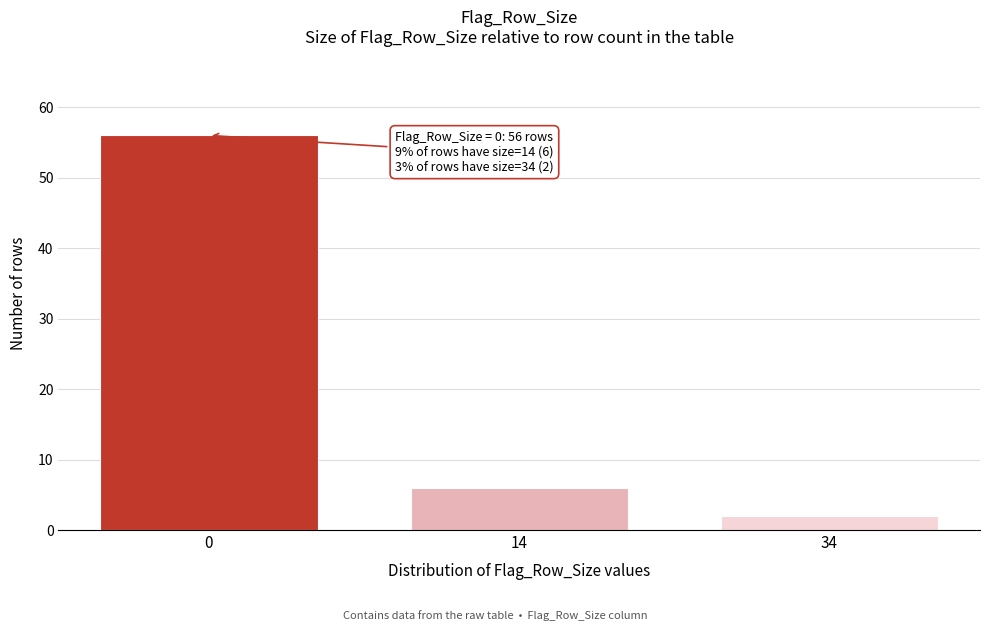

Reading left to right, what are all the values shown in this chart?

0=56	14=6	34=2